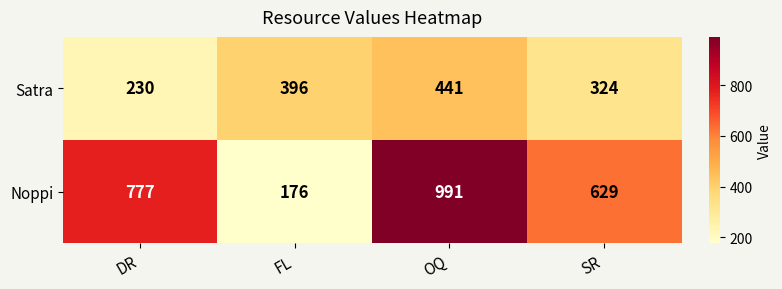

At which label does Noppi reach its minimum?

FL